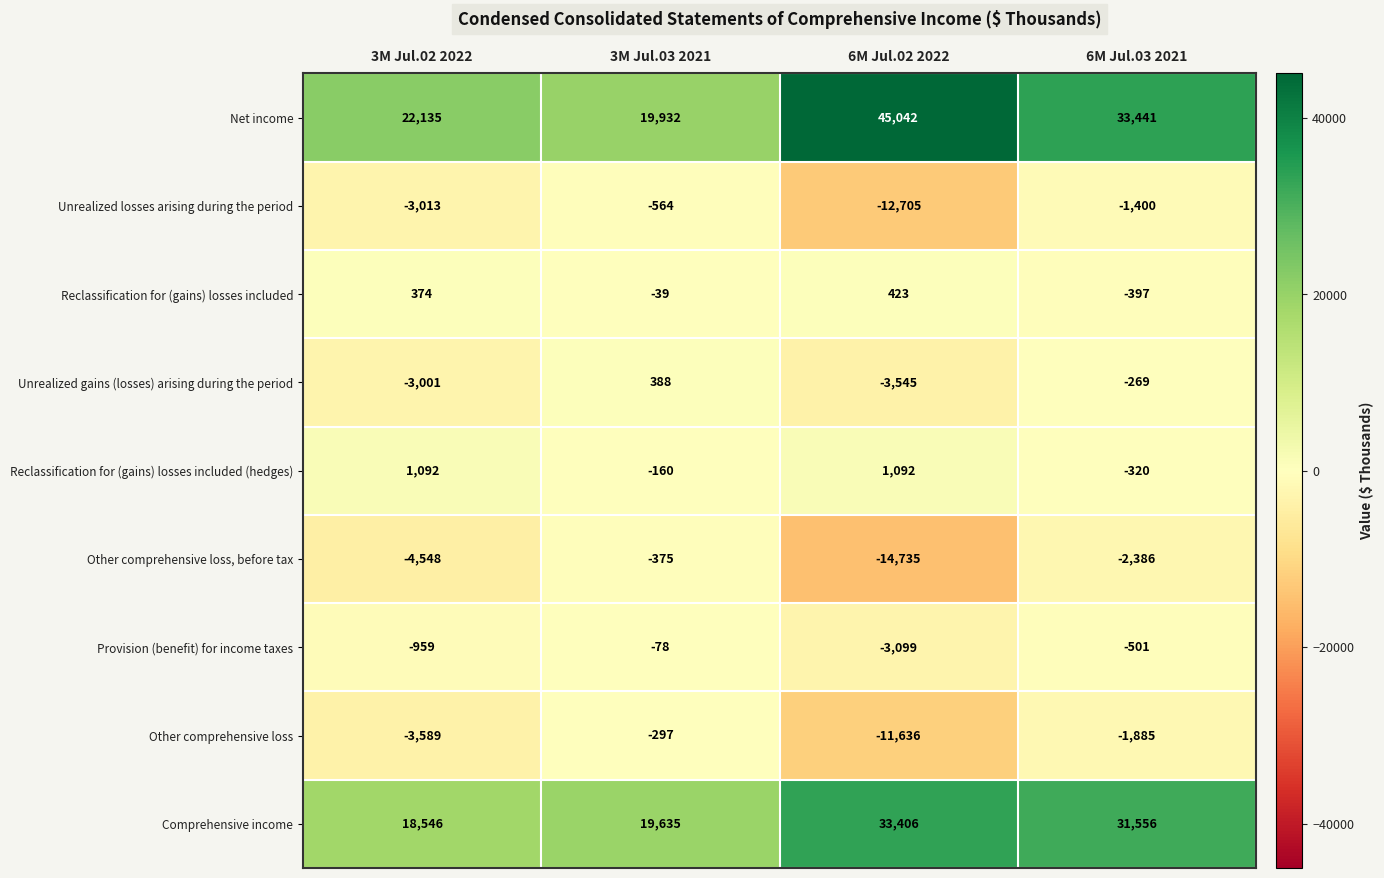

Is it true that Unrealized gains (losses) arising during the period equals 388 at 3M Jul.03 2021?

True